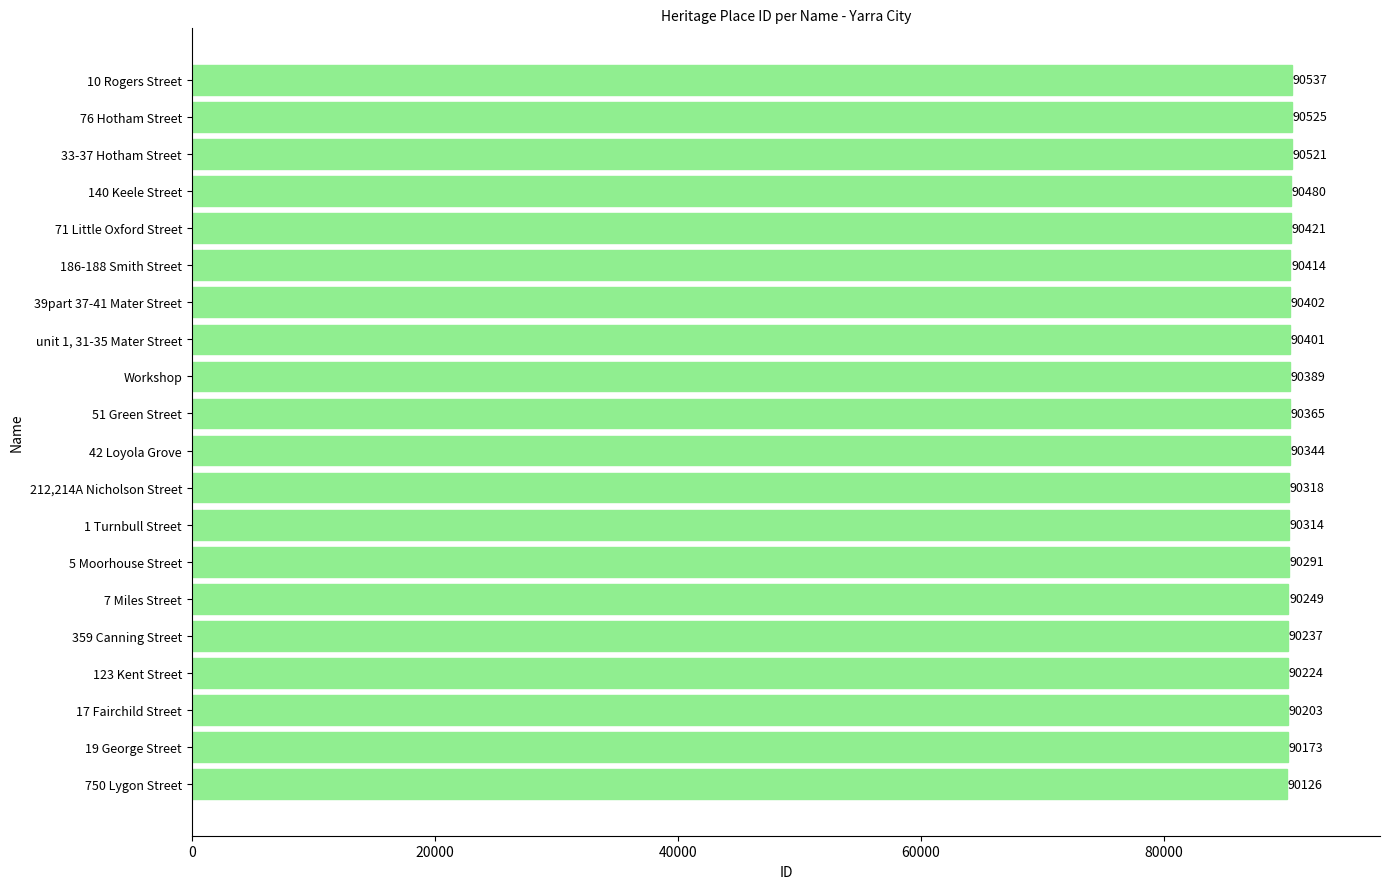

Rank the categories by value from lowest to highest.

750 Lygon Street, 19 George Street, 17 Fairchild Street, 123 Kent Street, 359 Canning Street, 7 Miles Street, 5 Moorhouse Street, 1 Turnbull Street, 212,214A Nicholson Street, 42 Loyola Grove, 51 Green Street, Workshop, unit 1, 31-35 Mater Street, 39part 37-41 Mater Street, 186-188 Smith Street, 71 Little Oxford Street, 140 Keele Street, 33-37 Hotham Street, 76 Hotham Street, 10 Rogers Street